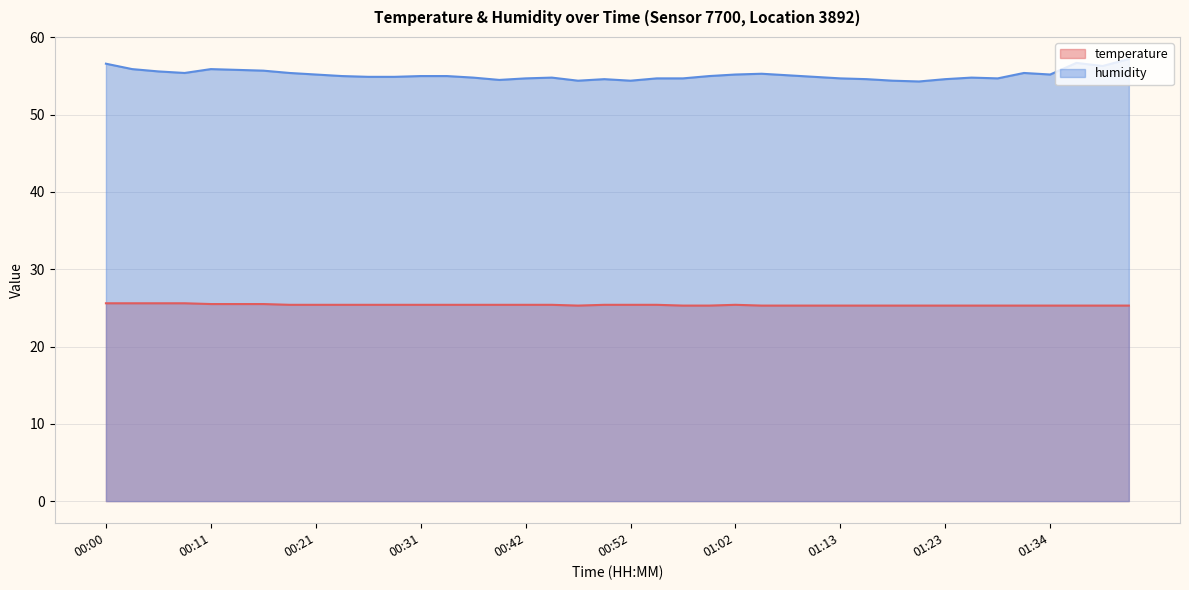

True or false: temperature and humidity intersect in this chart.

False